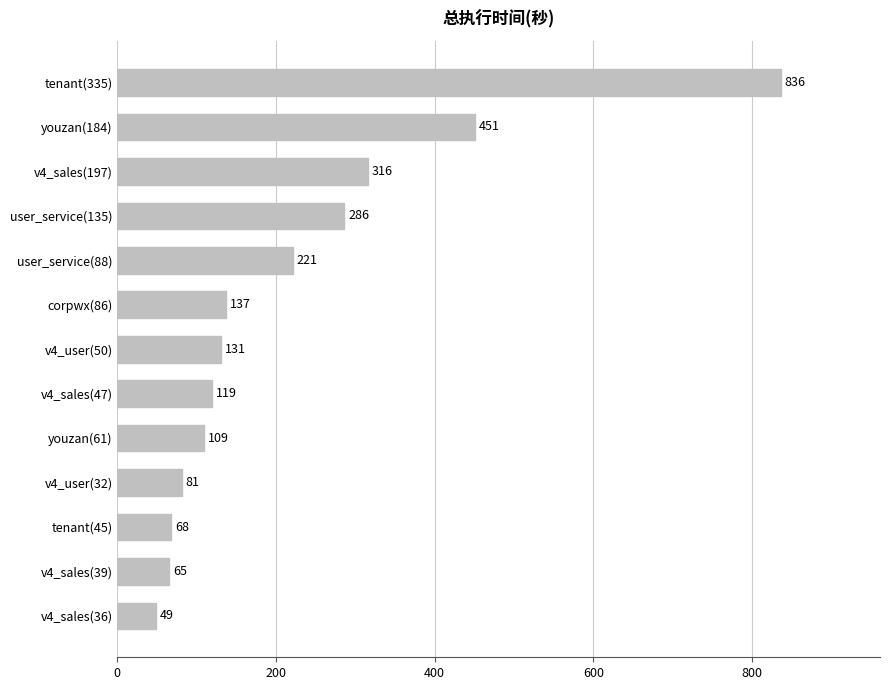

Reading bottom to top, transcribe all the data shown in this chart.

49	65	68	81	109	119	131	137	221	286	316	451	836